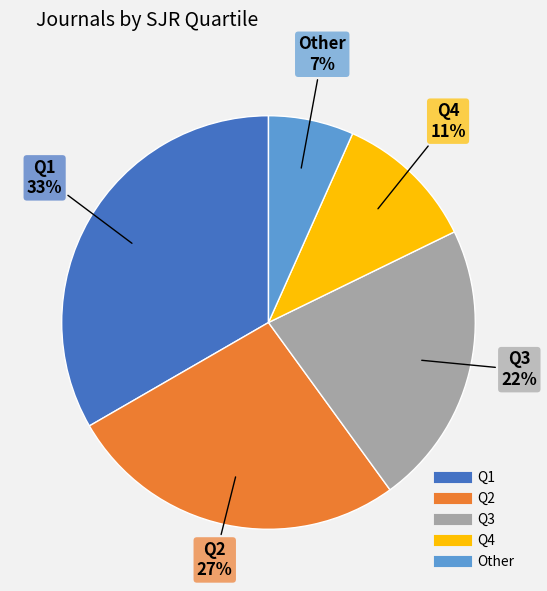

How many slices are in this pie chart?

5